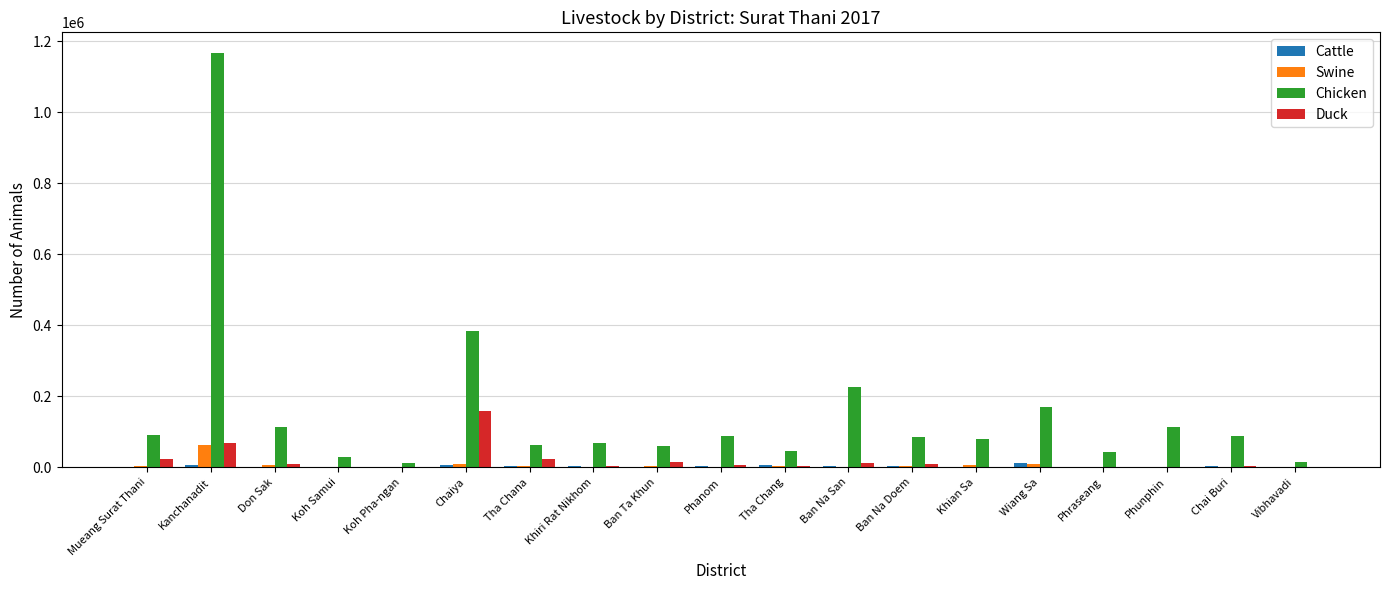

Between Khiri Rat Nikhom and Ban Na San, which series saw the biggest shift?

Chicken